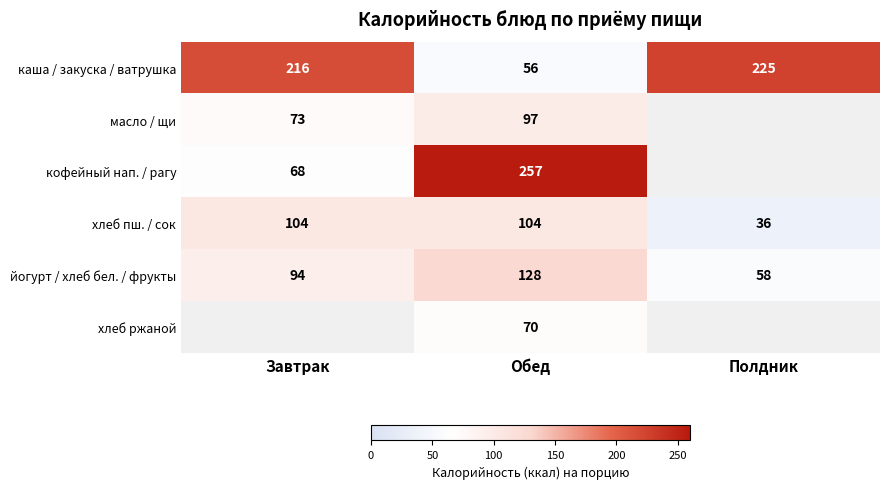

What is the highest value of the каша / закуска / ватрушка series?

225